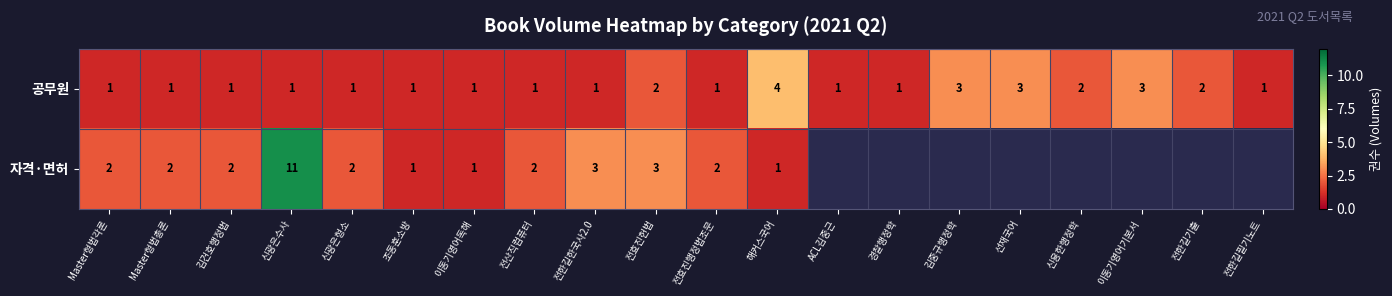

Count the 공무원 values in the range 1 to 2.

16